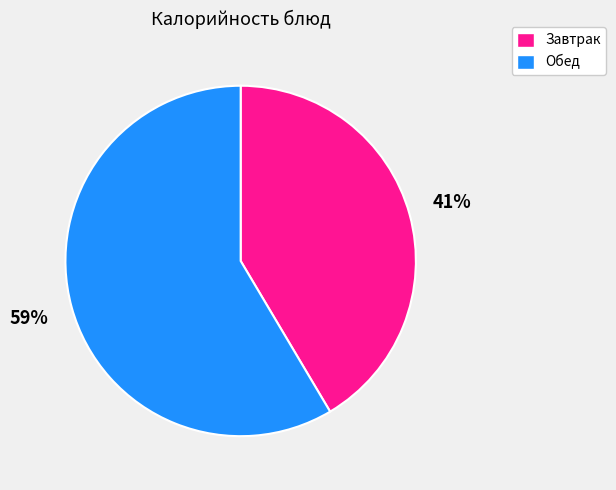

To the nearest percent, what is the average slice percentage?

50%